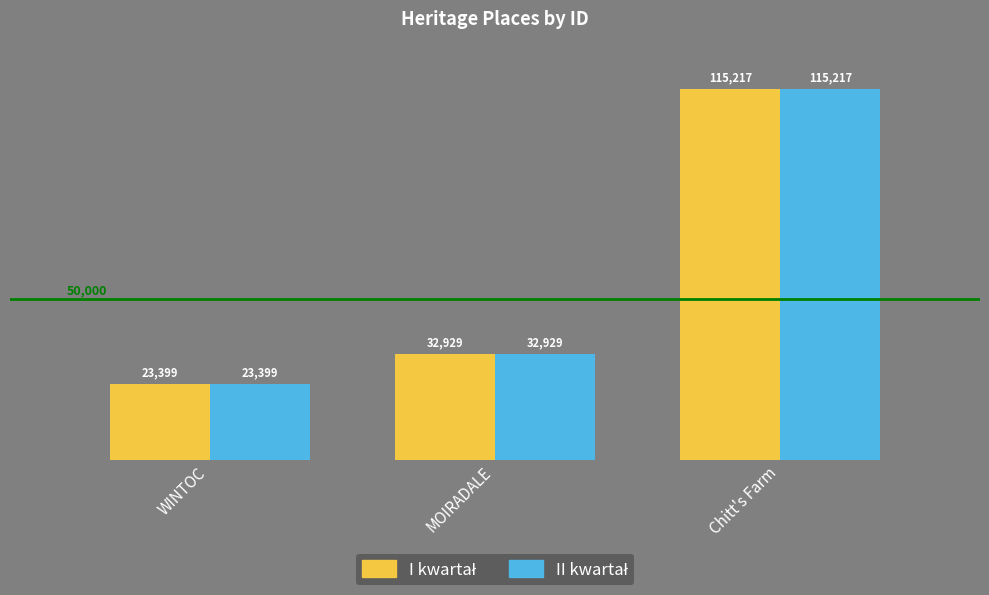

At which category is the sum across all series the highest?

Chitt's Farm